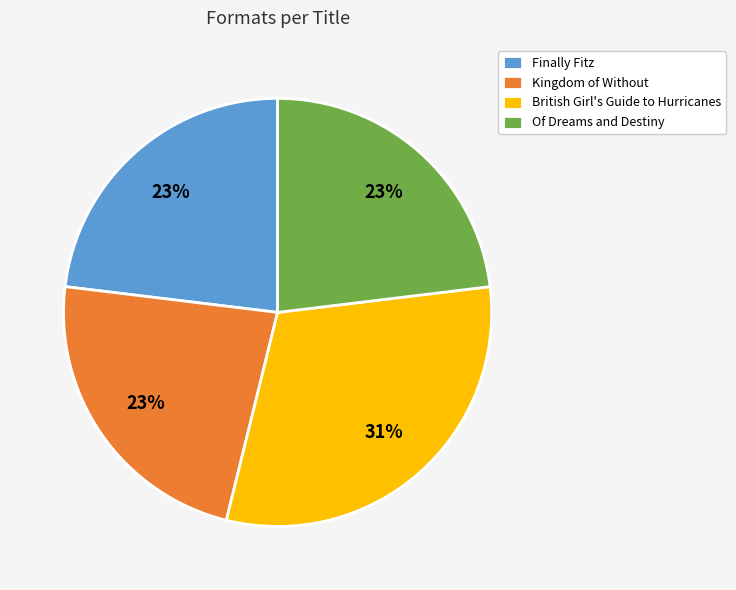

To the nearest percent, what is the difference between the Of Dreams and Destiny and British Girl's Guide to Hurricanes slice percentages?

8%